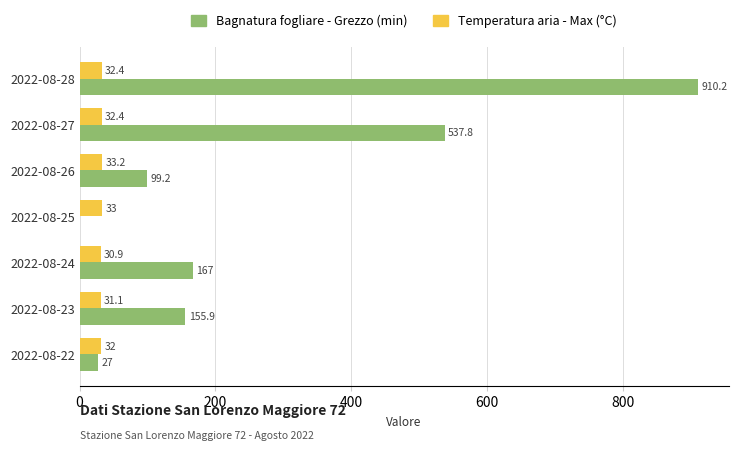

Which series changed the most between 2022-08-22 and 2022-08-28?

Bagnatura fogliare - Grezzo (min)